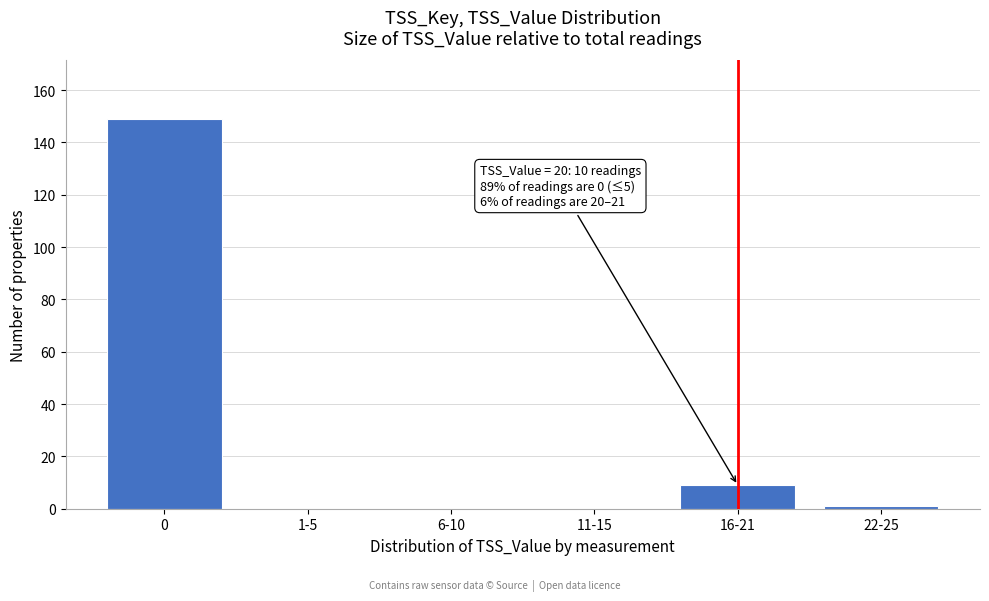

Reading left to right, list all the values displayed in this chart.

0=149	1-5=0	6-10=0	11-15=0	16-21=9	22-25=1